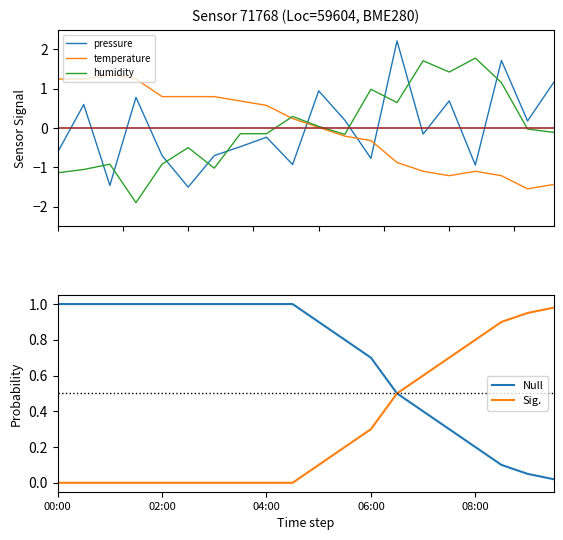

How many interior local peaks does the humidity series have?

6